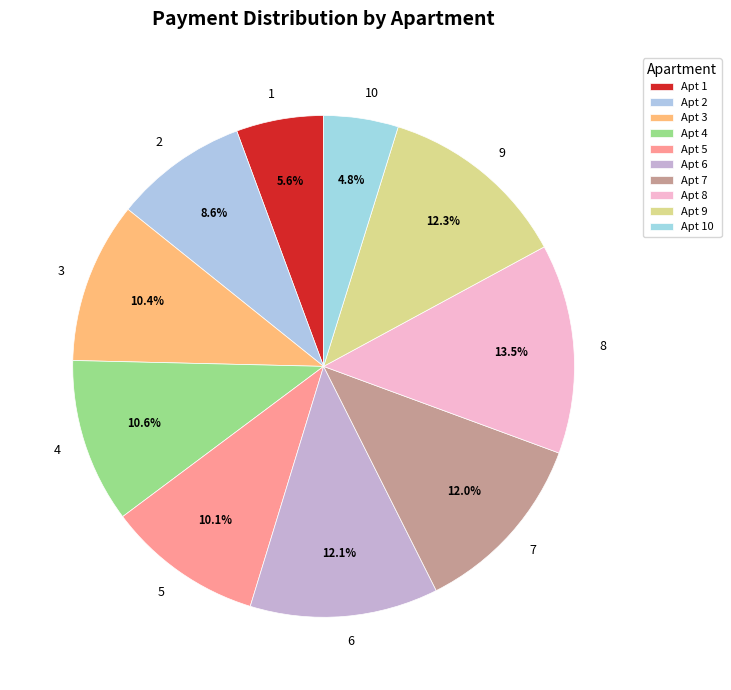

Count the number of slices in the pie.

10